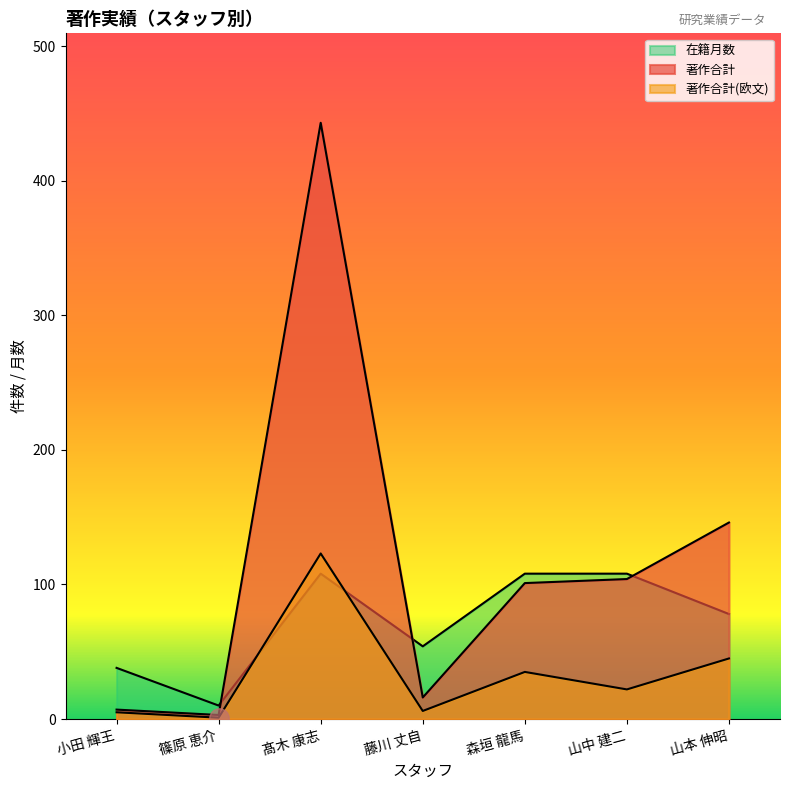

The 著作合計 series shows 609 at 髙木 康志. True or false?

False